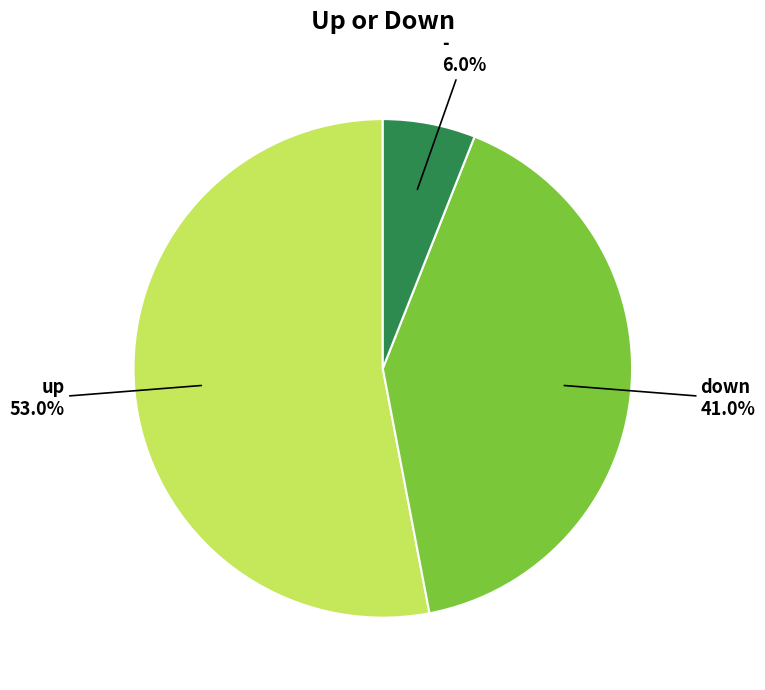

To the nearest percent, what is the average slice percentage?

33%